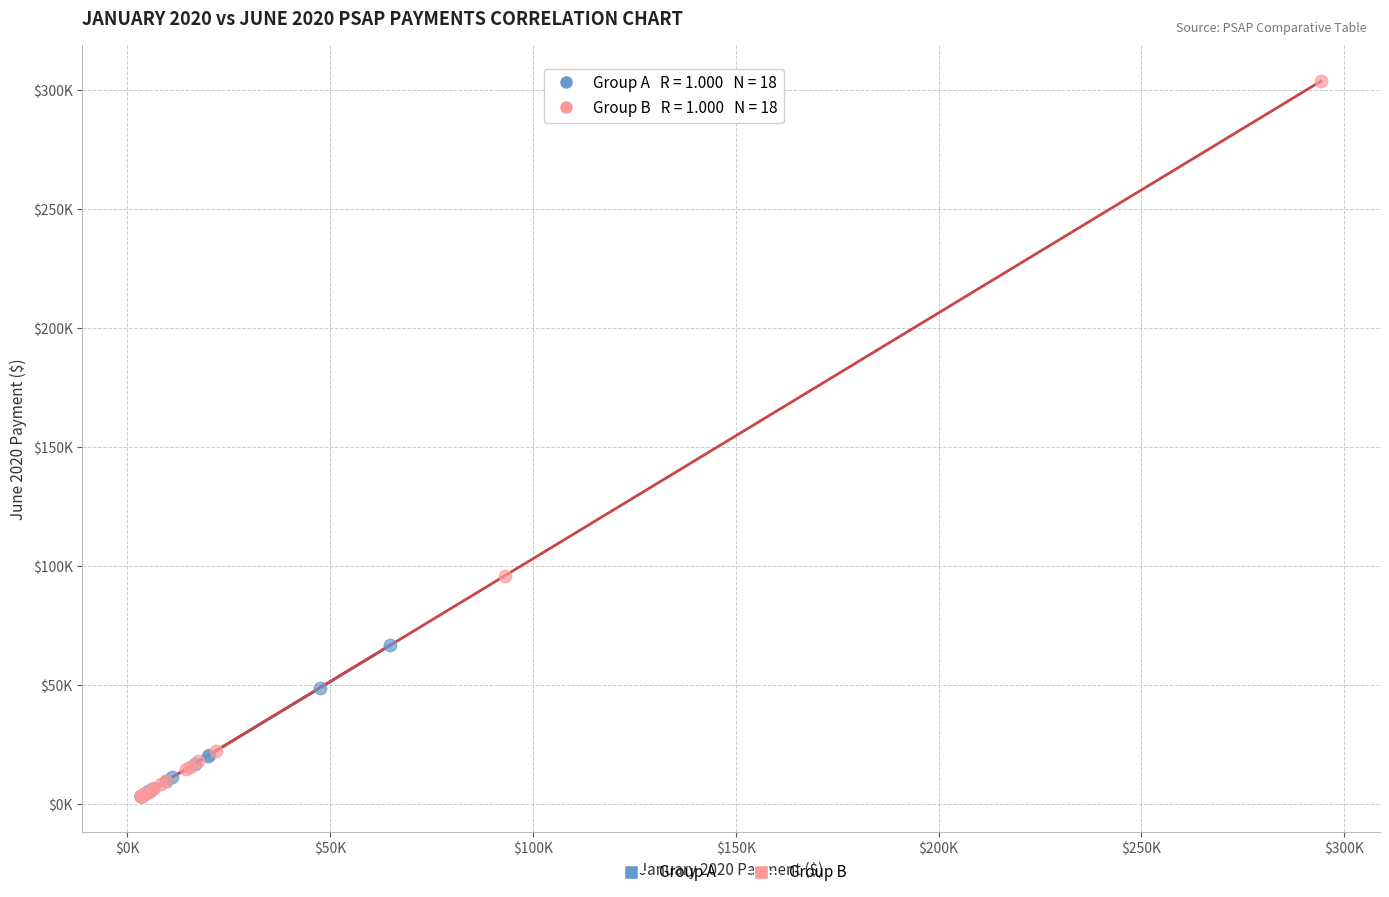

What are all the series names shown in the legend?

Group A, Group B